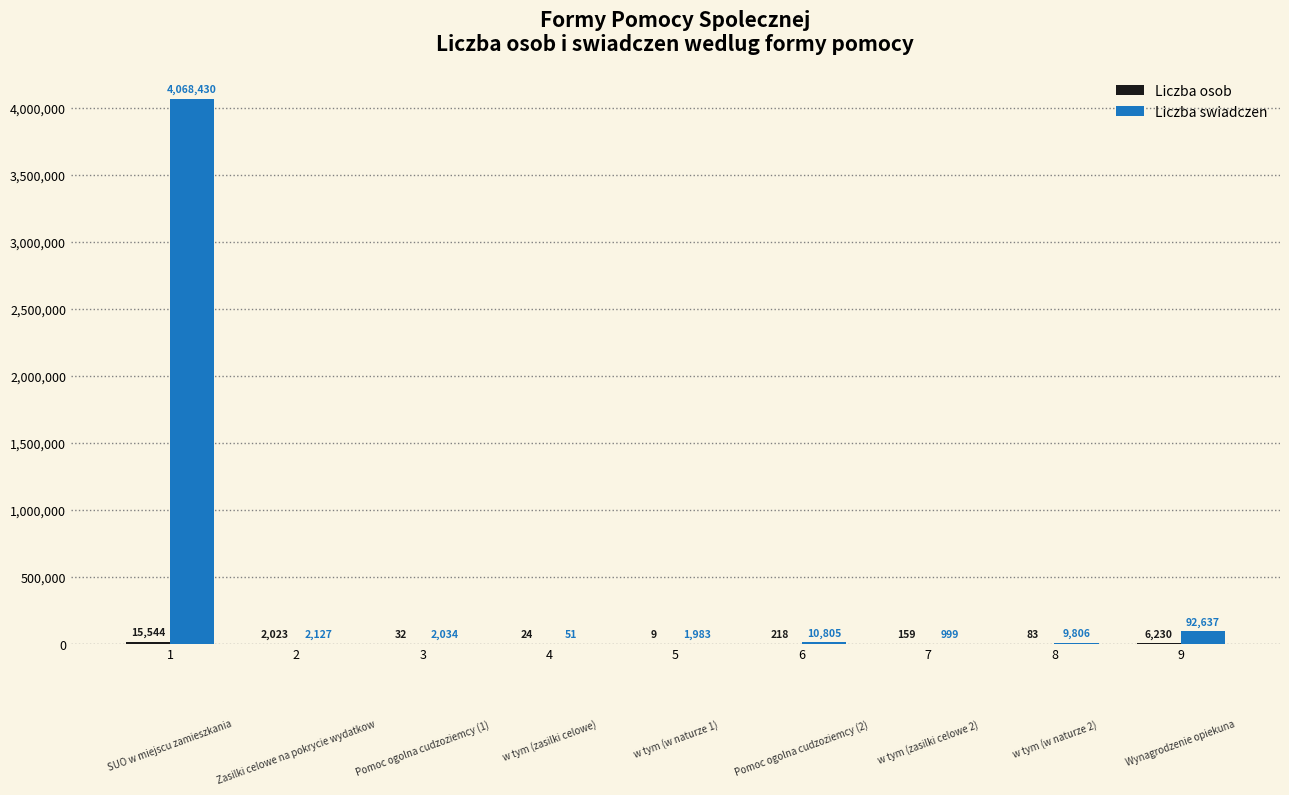

Is it true that Liczba swiadczen equals 9806 at 8?

True